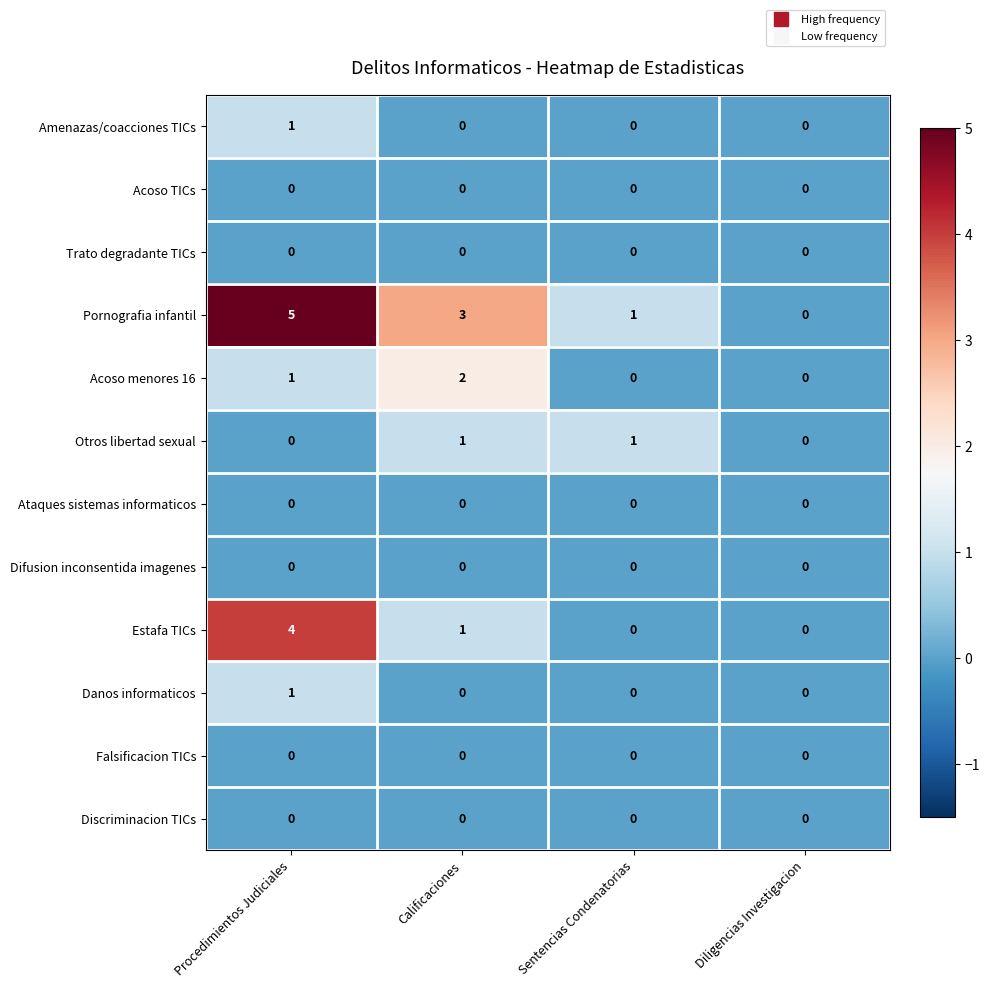

True or false: Pornografia infantil has a value of 2 at Diligencias Investigacion.

False